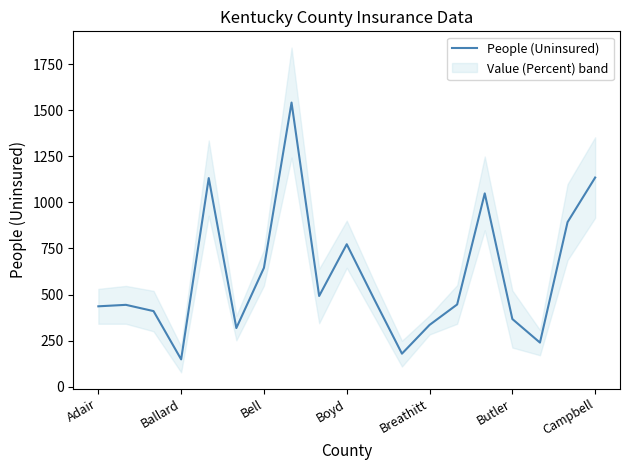

What is the maximum value shown in the chart?

1542